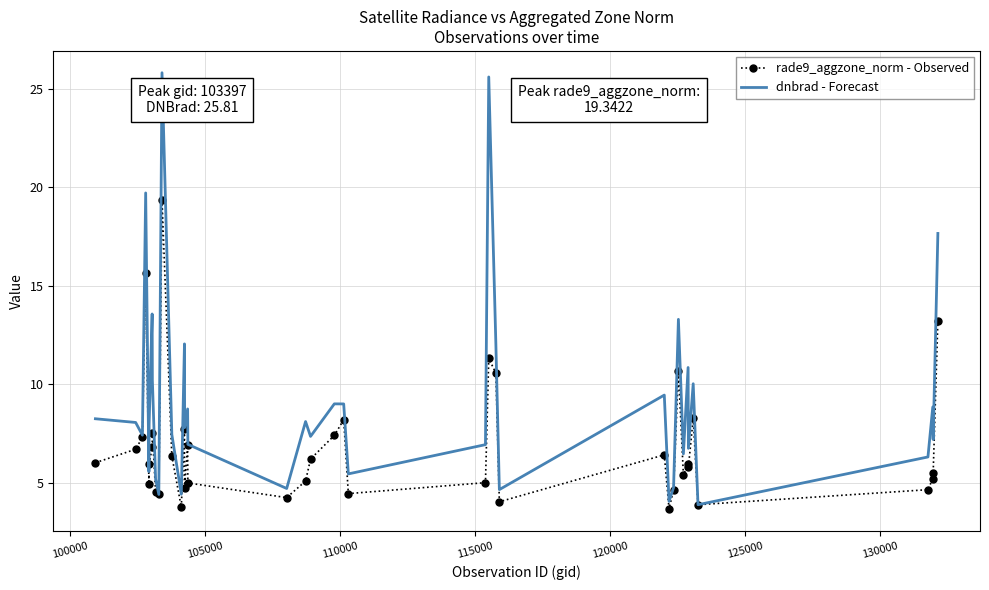

Rank the series by their maximum value, from lowest to highest.

rade9_aggzone_norm - Observed, dnbrad - Forecast